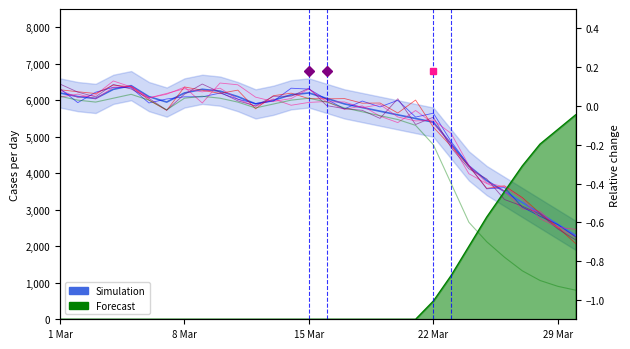

What is the maximum value shown in the chart?

6400